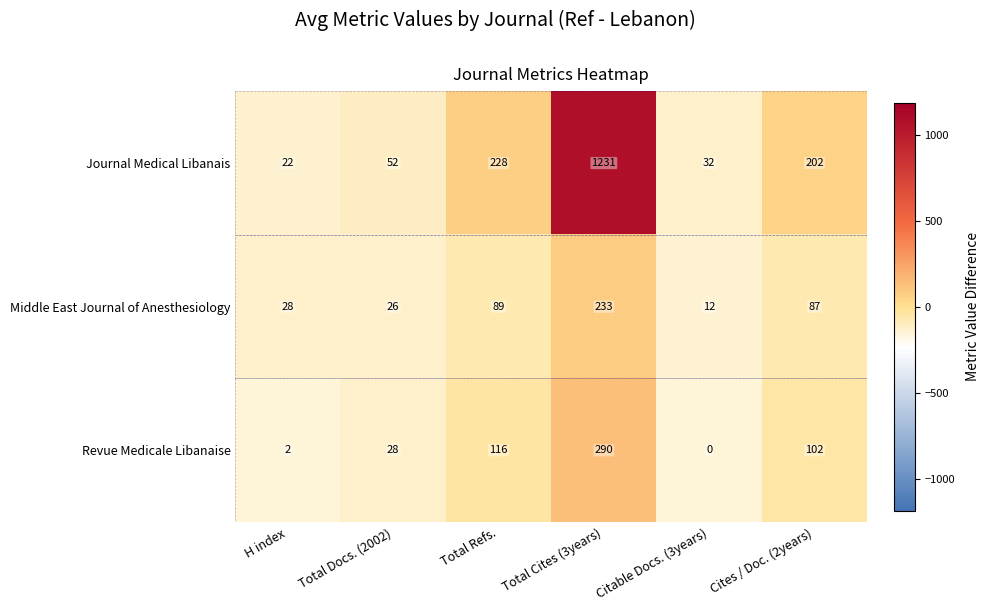

What is the greatest value displayed?

1231